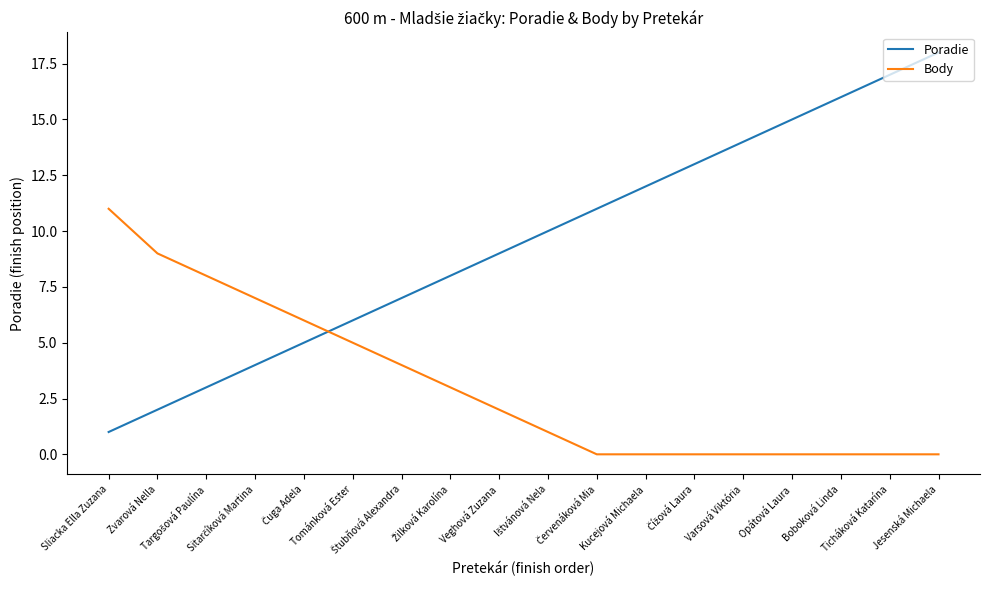

Rank the series by their maximum value, from highest to lowest.

Poradie, Body